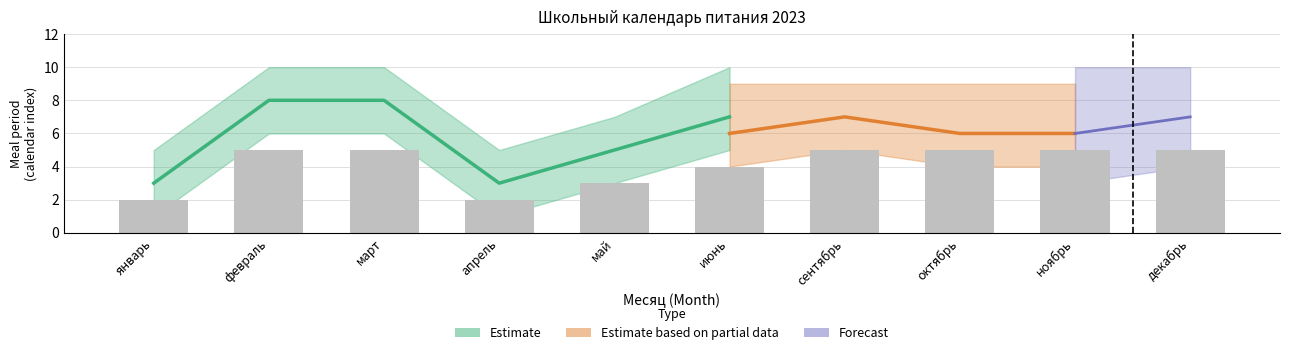

Which has a higher value, ноябрь or сентябрь?

ноябрь